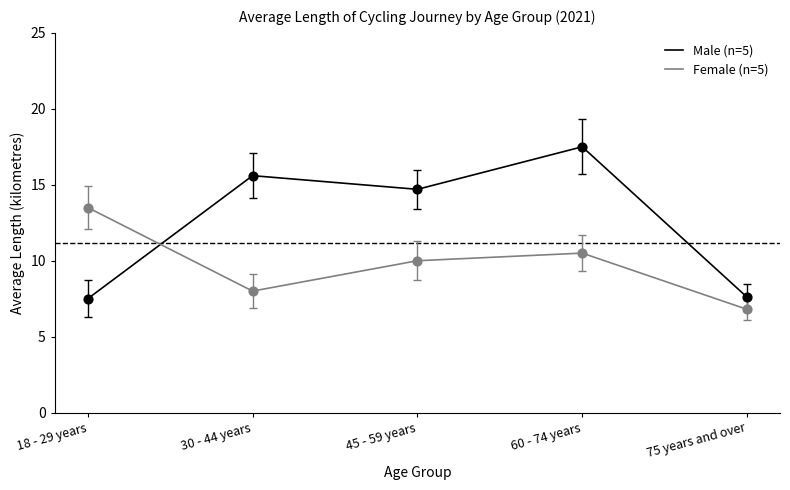

At which category is the sum across all series the highest?

60 - 74 years